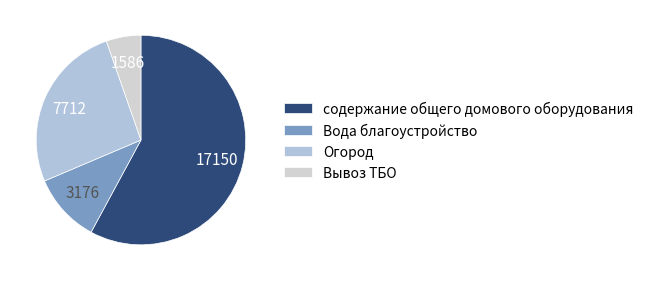

What percentage is NOT represented by Вода благоустройство?

89.3%